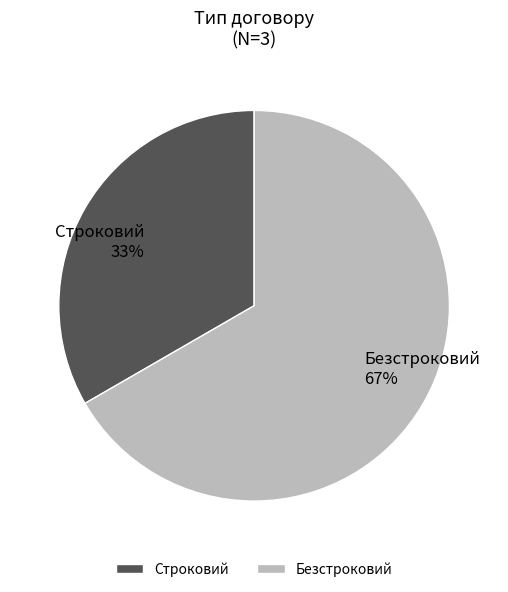

How many slices are in this pie chart?

2